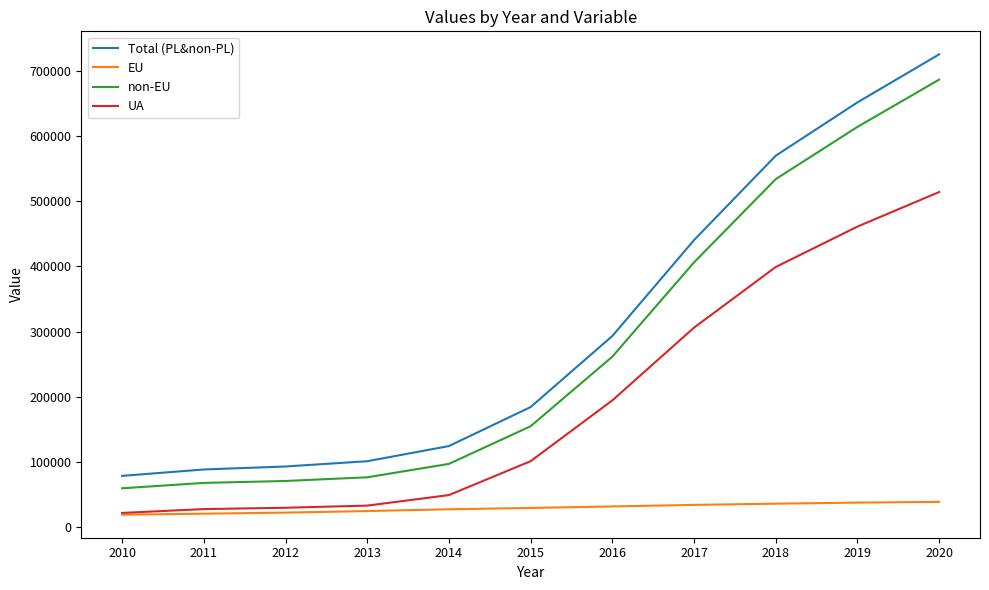

True or false: non-EU and EU intersect in this chart.

False